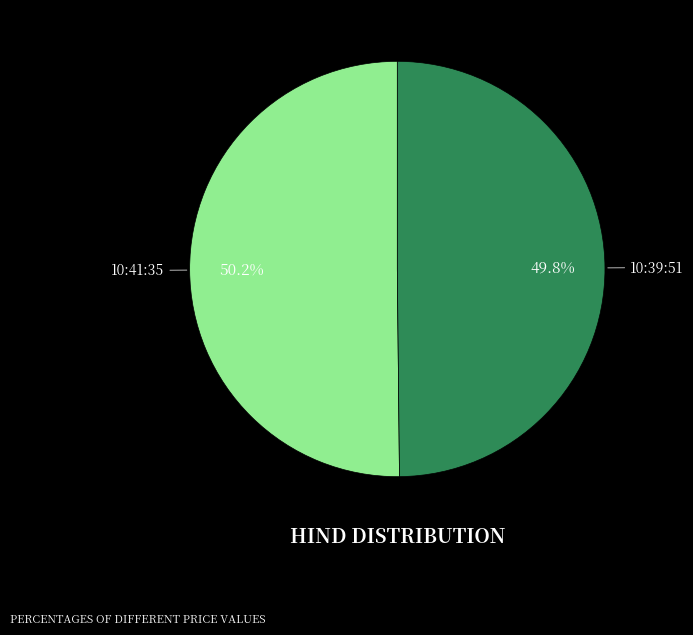

Count the number of slices in the pie.

2